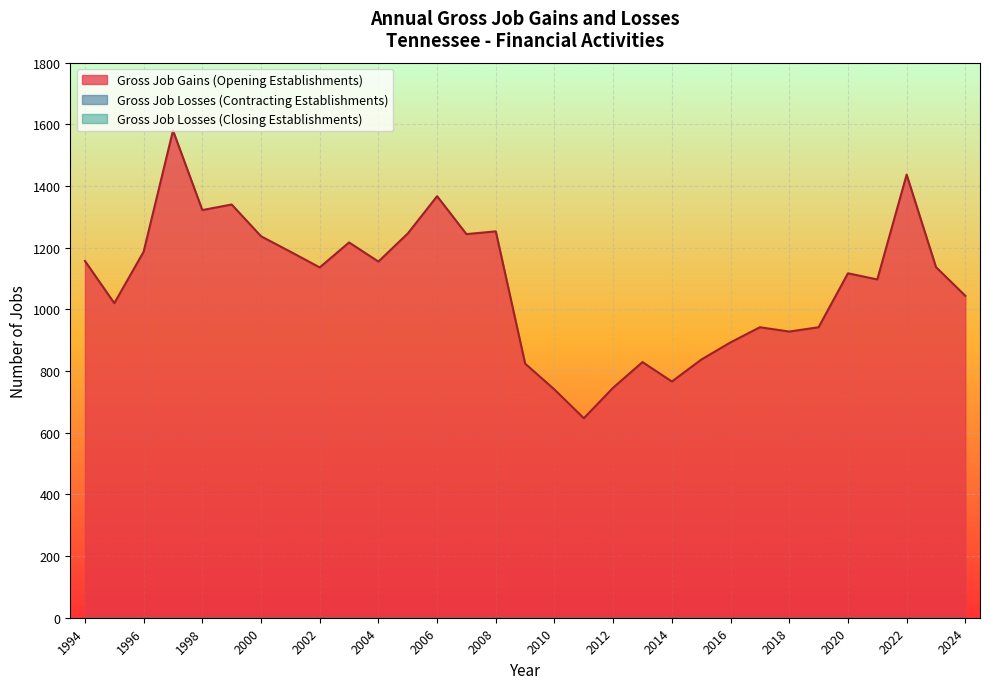

Does the chart display data point markers on the line(s)?

No